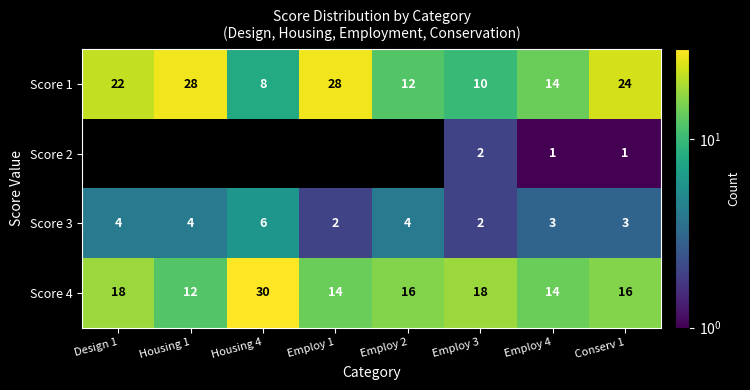

What is the sum of all Score 1 values?

146